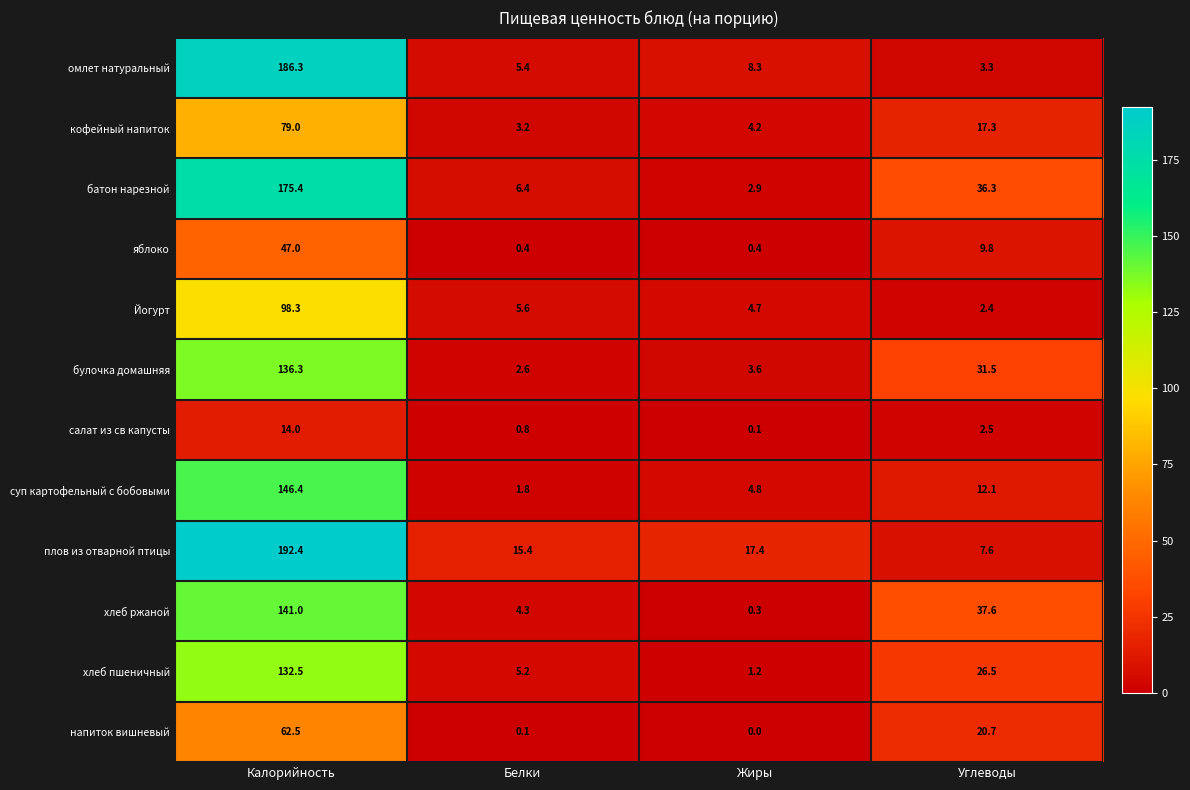

Which series has the largest range (max minus min)?

плов из отварной птицы